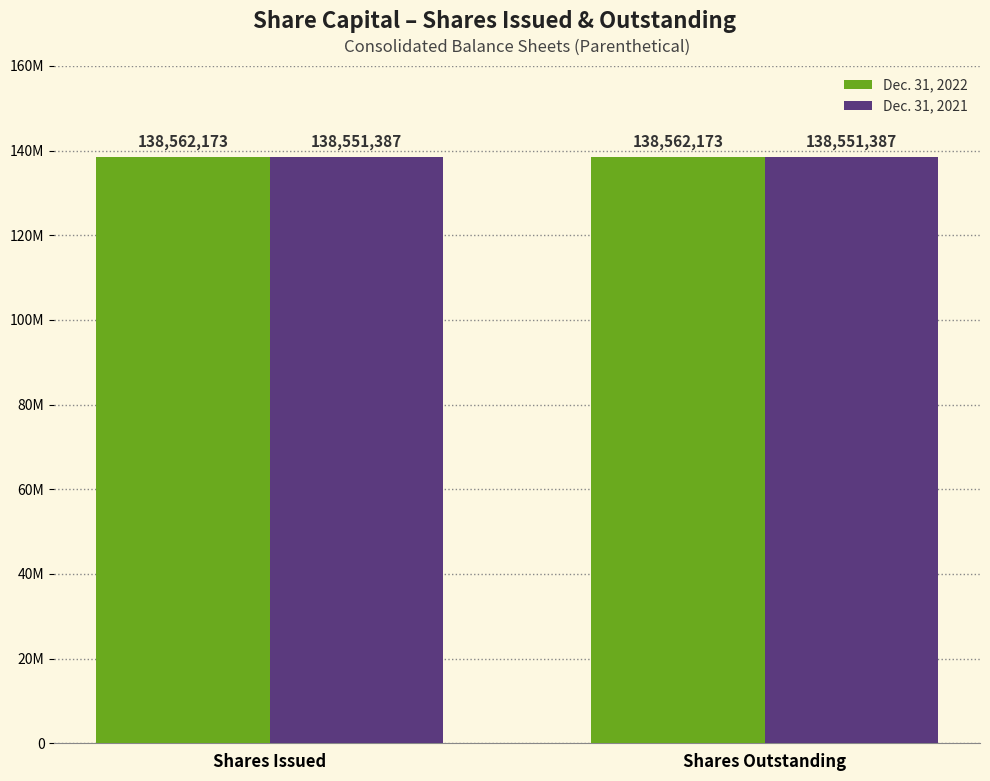

What is the total value across all series at Shares Outstanding?

277113560